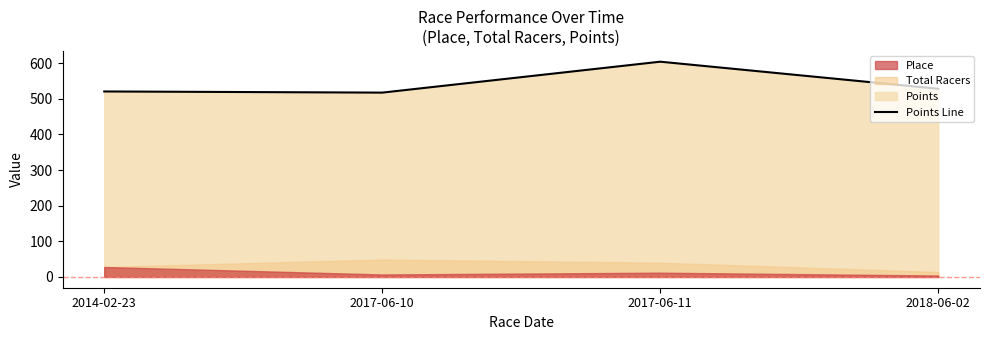

What is the label of the 2nd point from the right?

2017-06-11